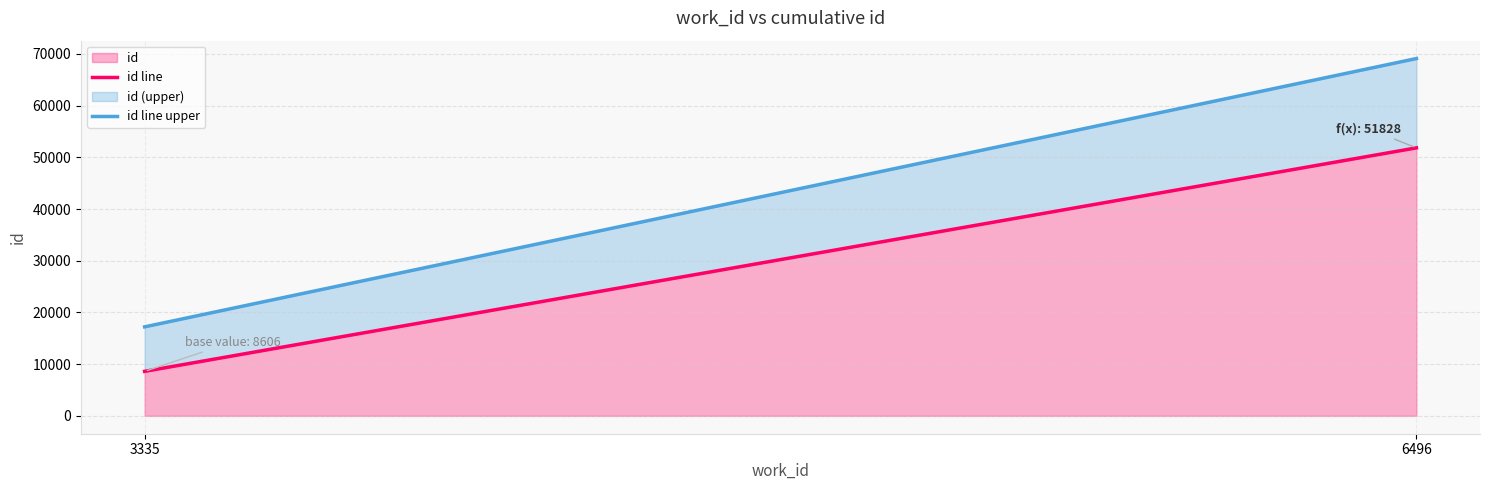

True or false: id line has a value of 90135 at 6496.

False